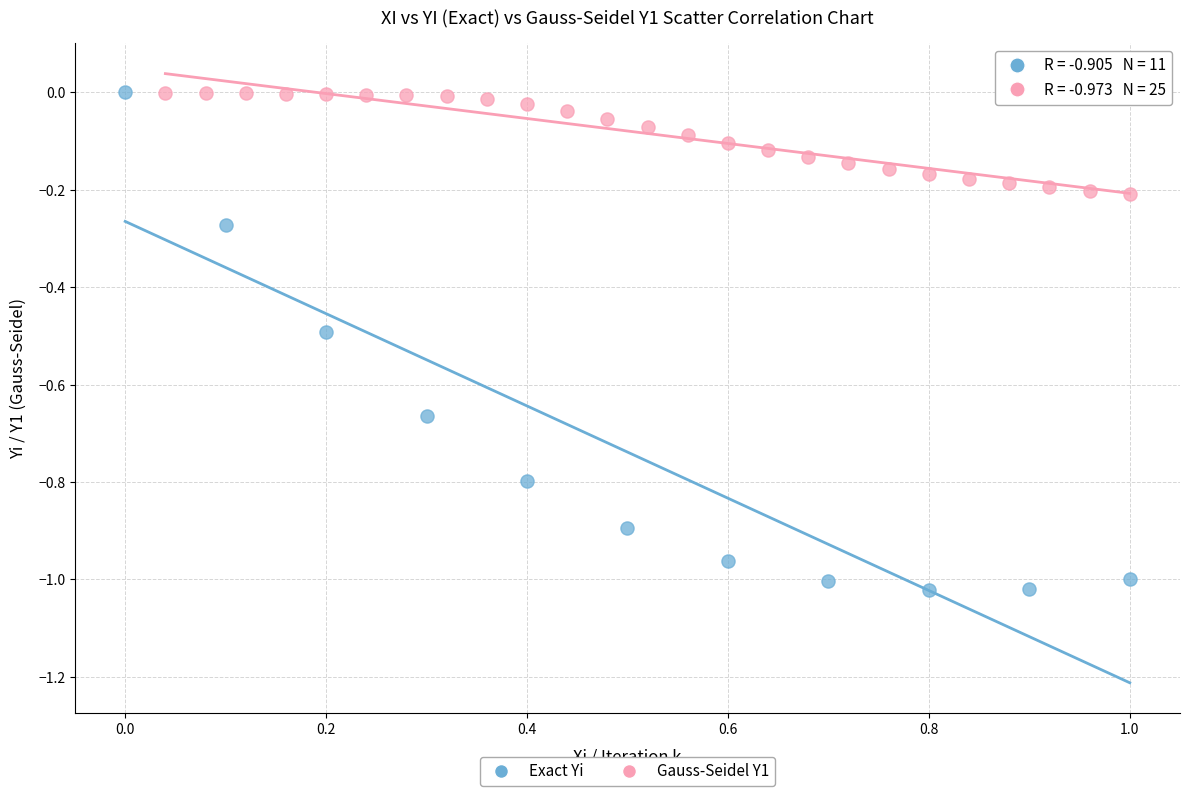

Which series has the largest Y range (max minus min)?

Exact Yi